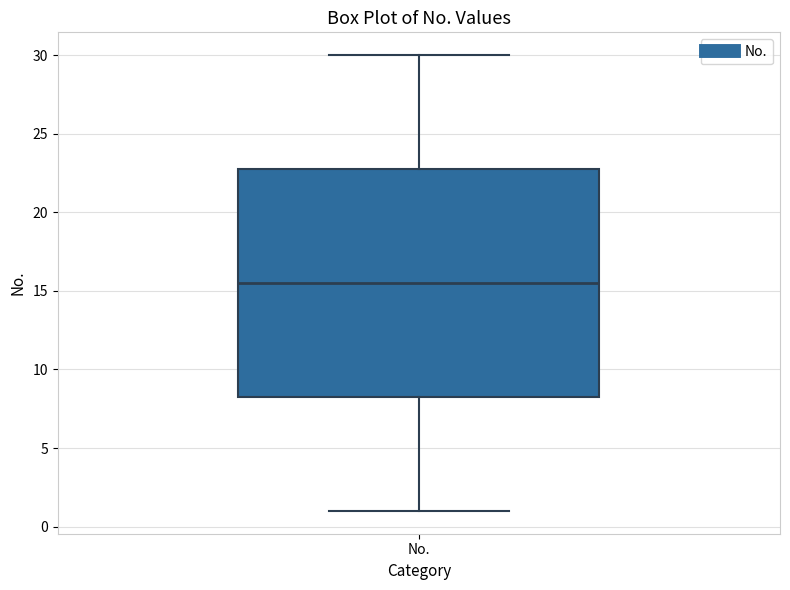

Transcribe this box plot: give where the median line is, the range the box spans, and where the two whiskers end, as read against the y-axis. The values are not printed on the chart, so give them approximately, as read against the axis.

median 15.5, box 8.5 to 23.0, whiskers 1.0 to 30.0